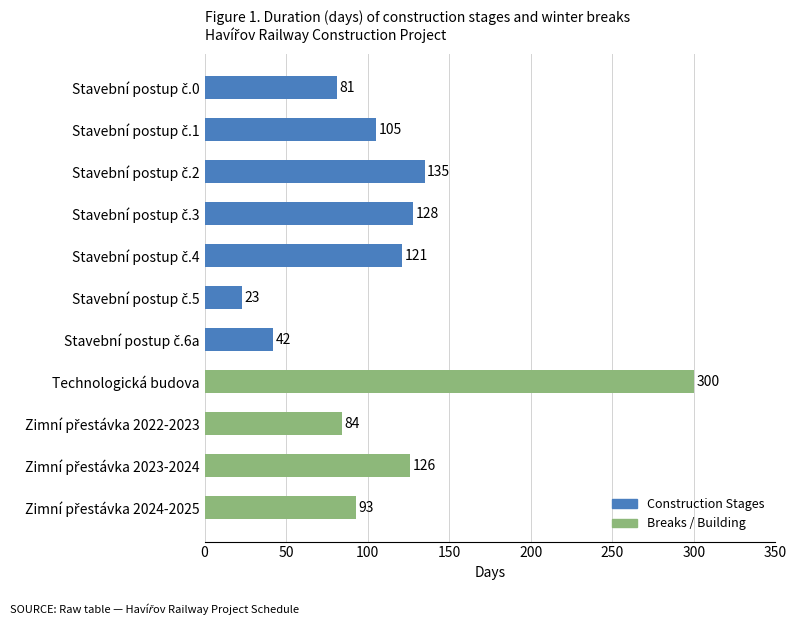

Is it true that the value at Technologická budova is 300?

True